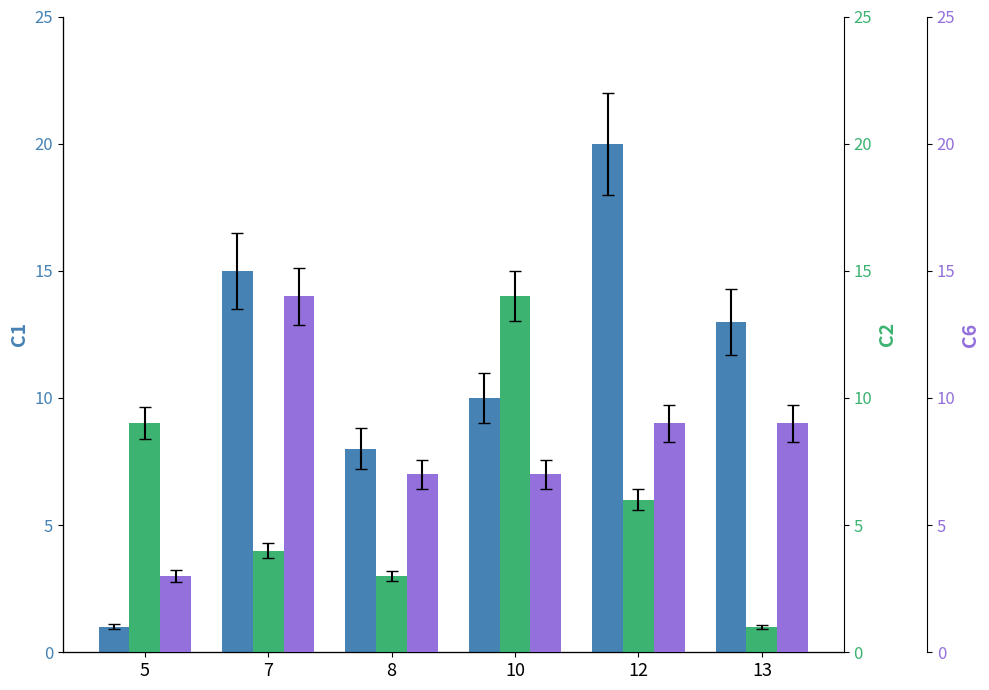

Which series changed the most between 5 and 10?

C1